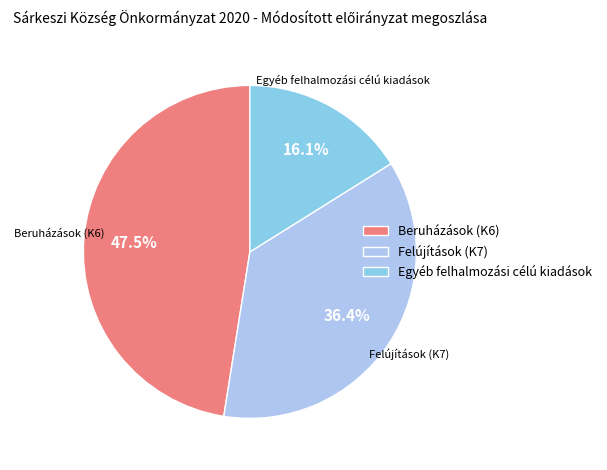

What is the ratio of the value at Egyéb felhalmozási célú kiadások to the value at Beruházások (K6)?

0.3